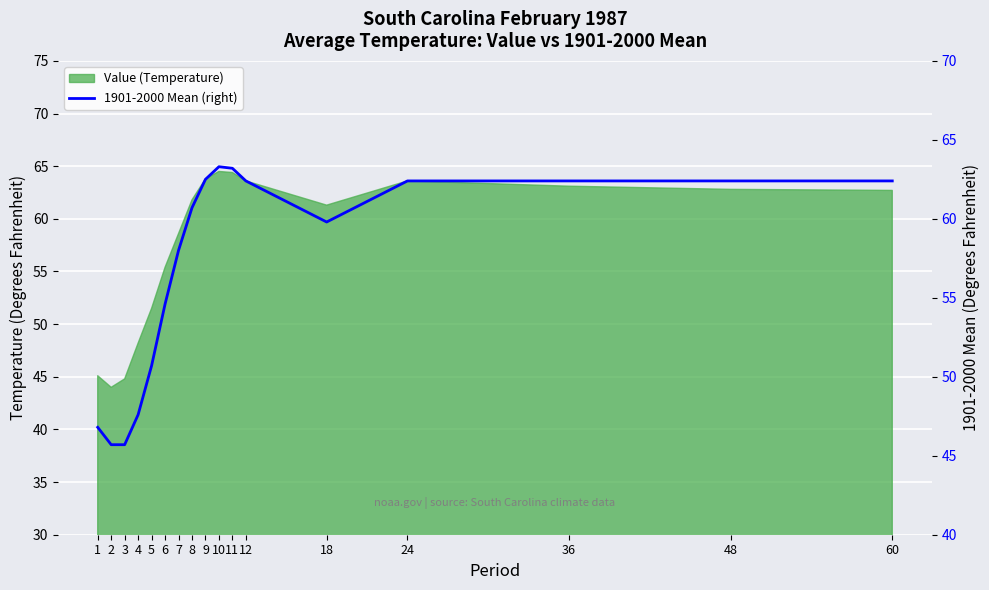

How many data points does each series have?

17